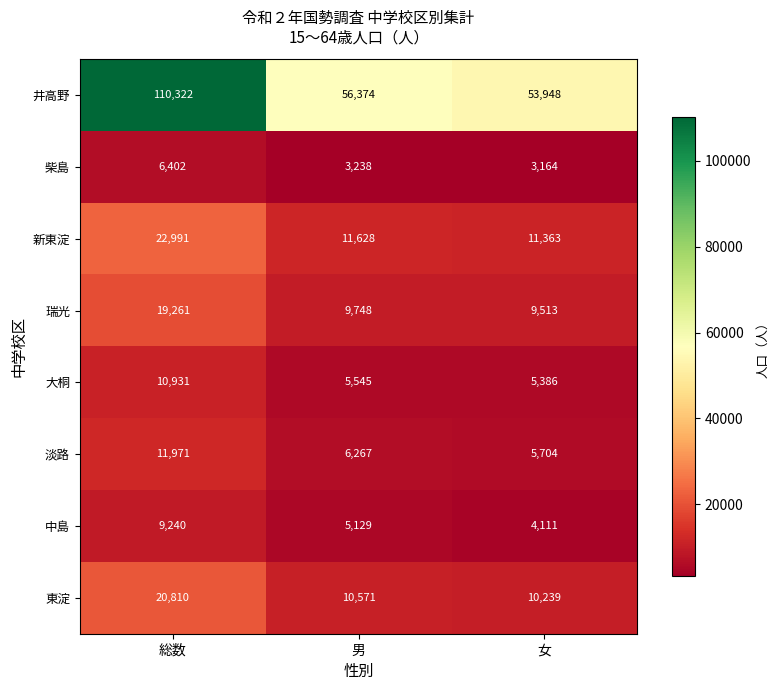

Where is 瑞光 nearest to the value 14387?

男